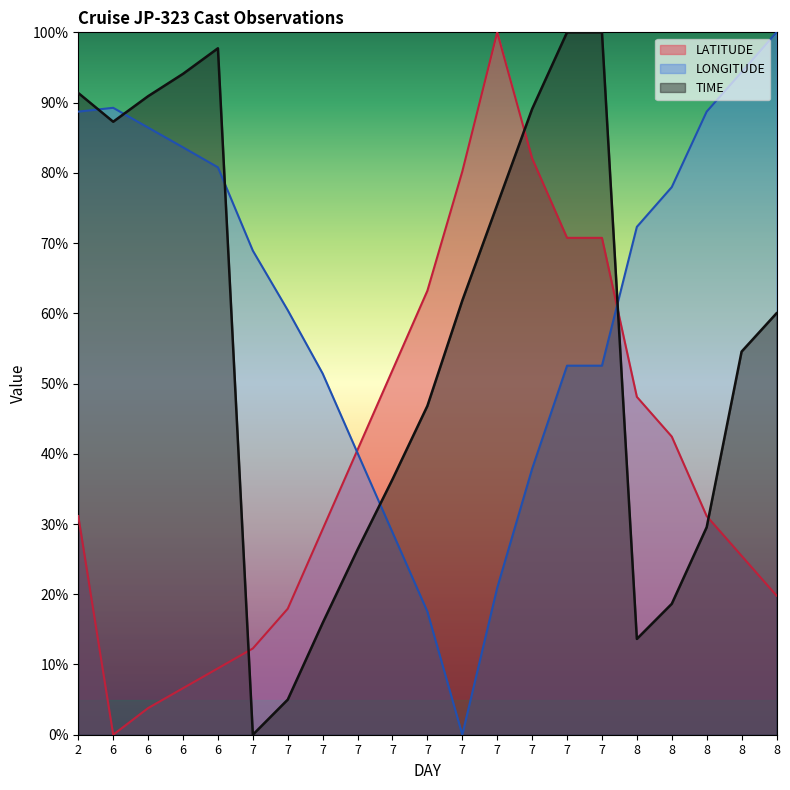

What is the sum of all TIME values?

1194.5